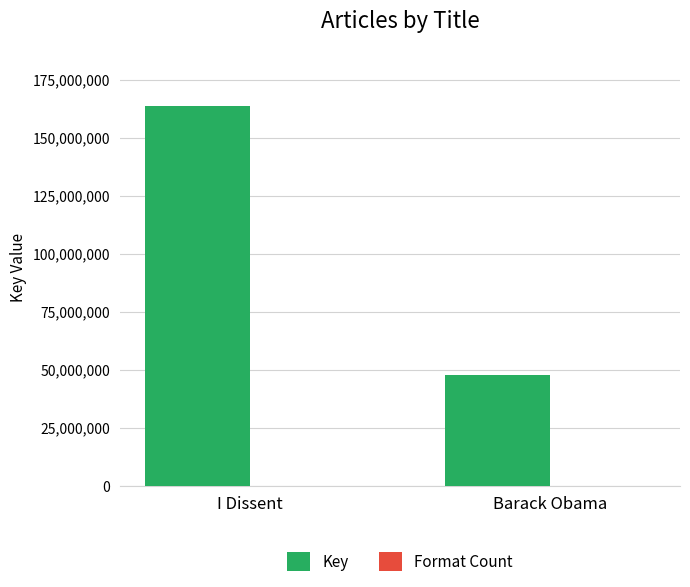

Which series has the largest total across all categories?

Key